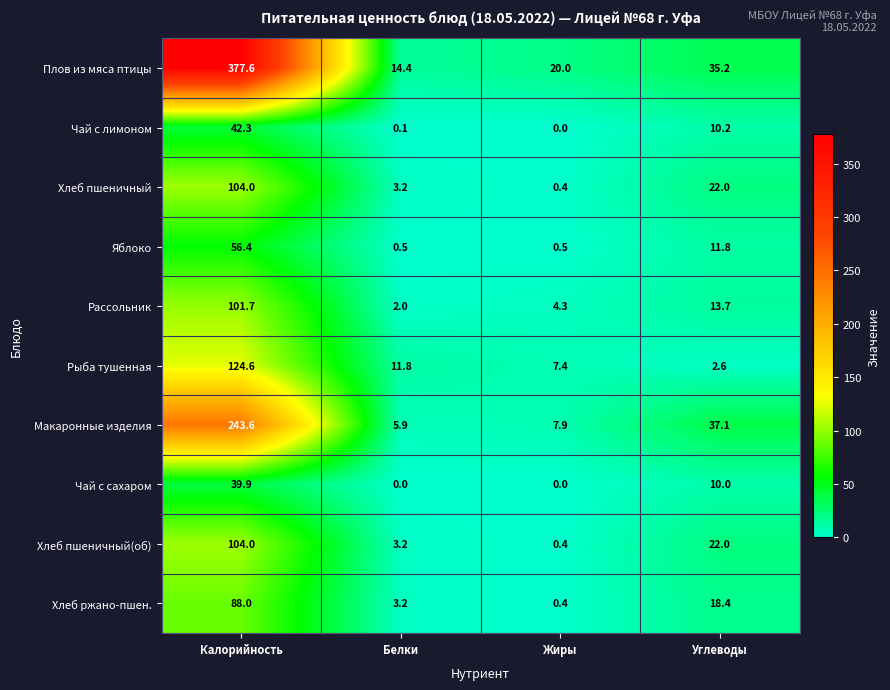

Which category has the highest value in the Хлеб ржано-пшен. series?

Калорийность